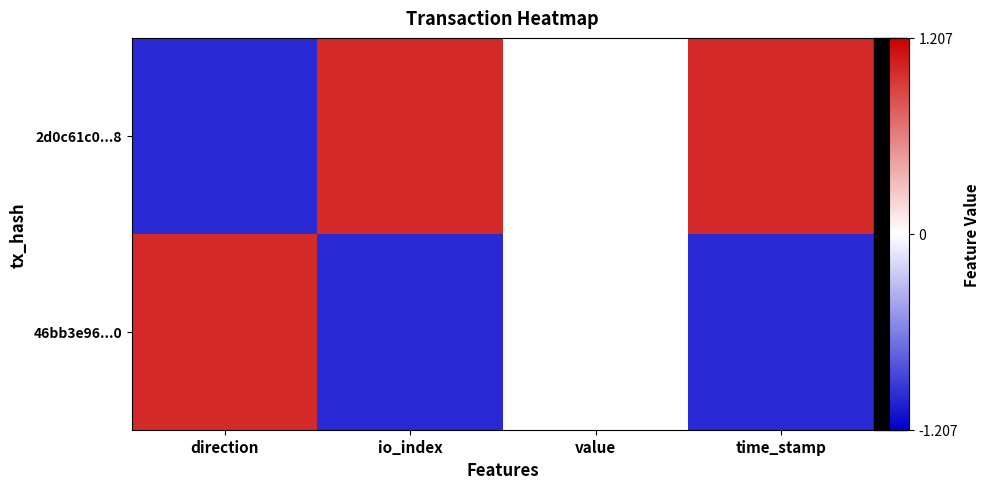

Rank the series by their average value, from highest to lowest.

2d0c61c0...8, 46bb3e96...0